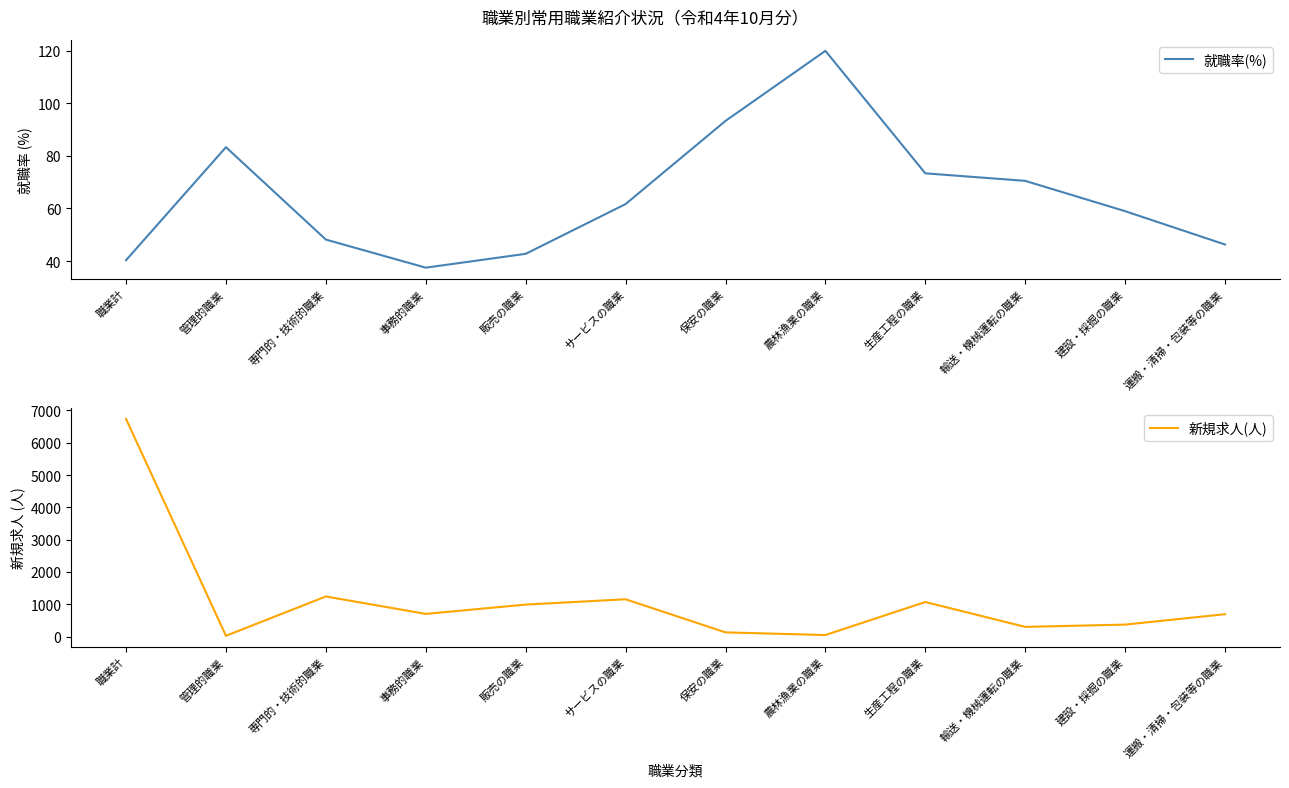

What is the label of the 10th point from the right?

専門的・技術的職業